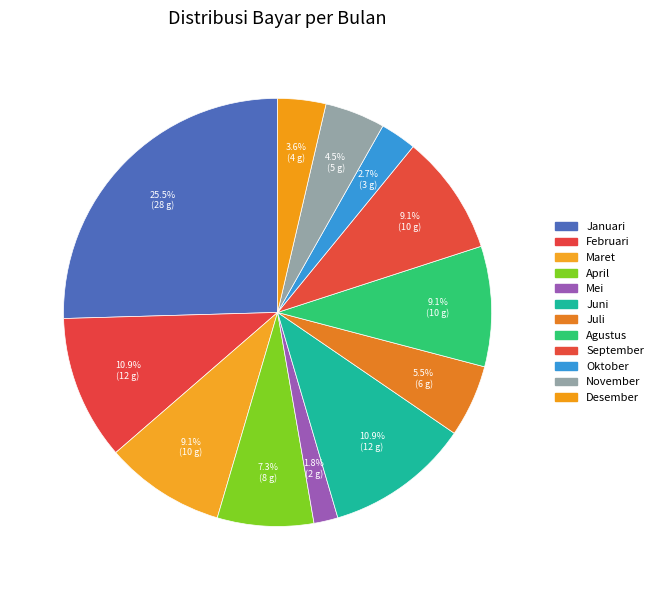

True or false: Mei accounts for 8% of the total.

False